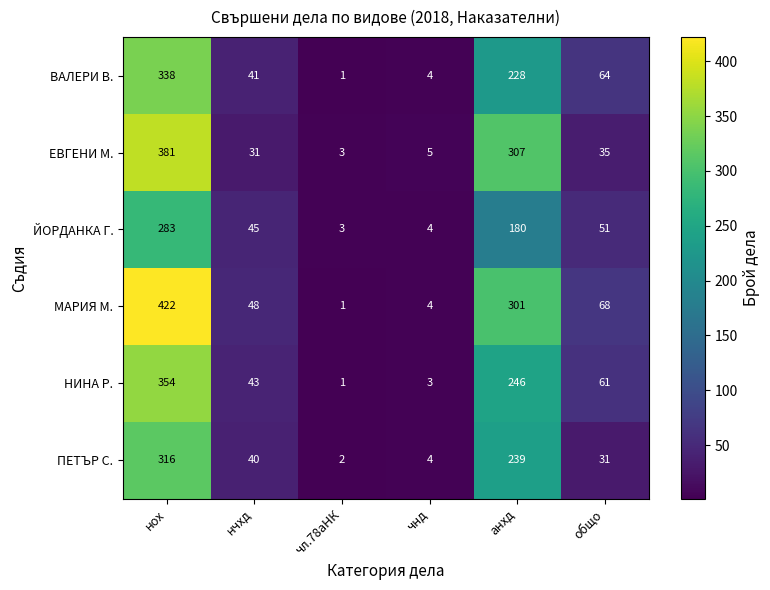

What is the sum of the ЕВГЕНИ М. values at нох and чл.78аНК?

384